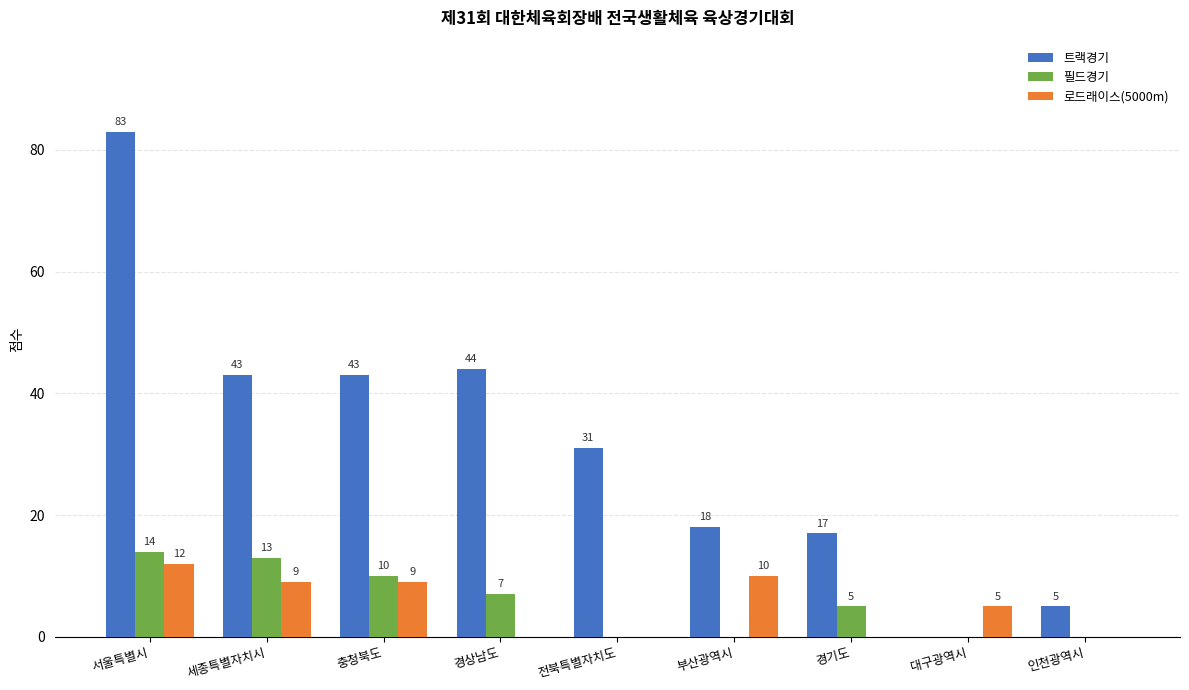

Reading left to right, extract all data points from this chart.

트랙경기: 83	43	43	44	31	18	17	0	5
필드경기: 14	13	10	7	0	0	5	0	0
로드래이스(5000m): 12	9	9	0	0	10	0	5	0